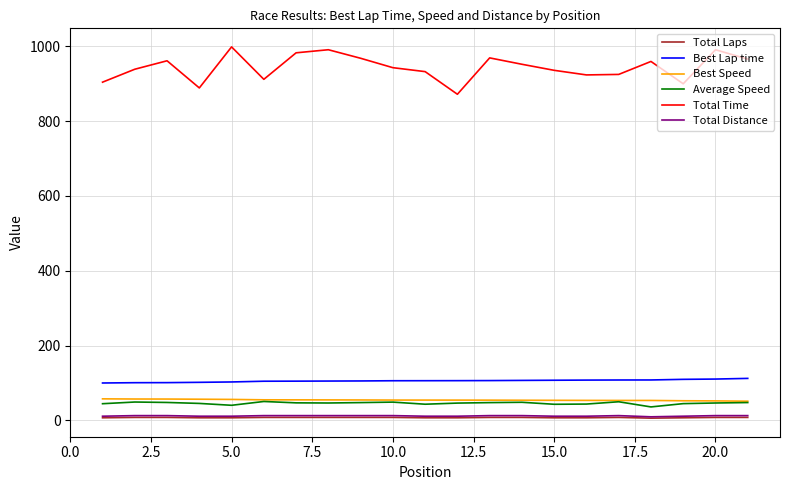

Which series has the widest spread of values?

Total Time